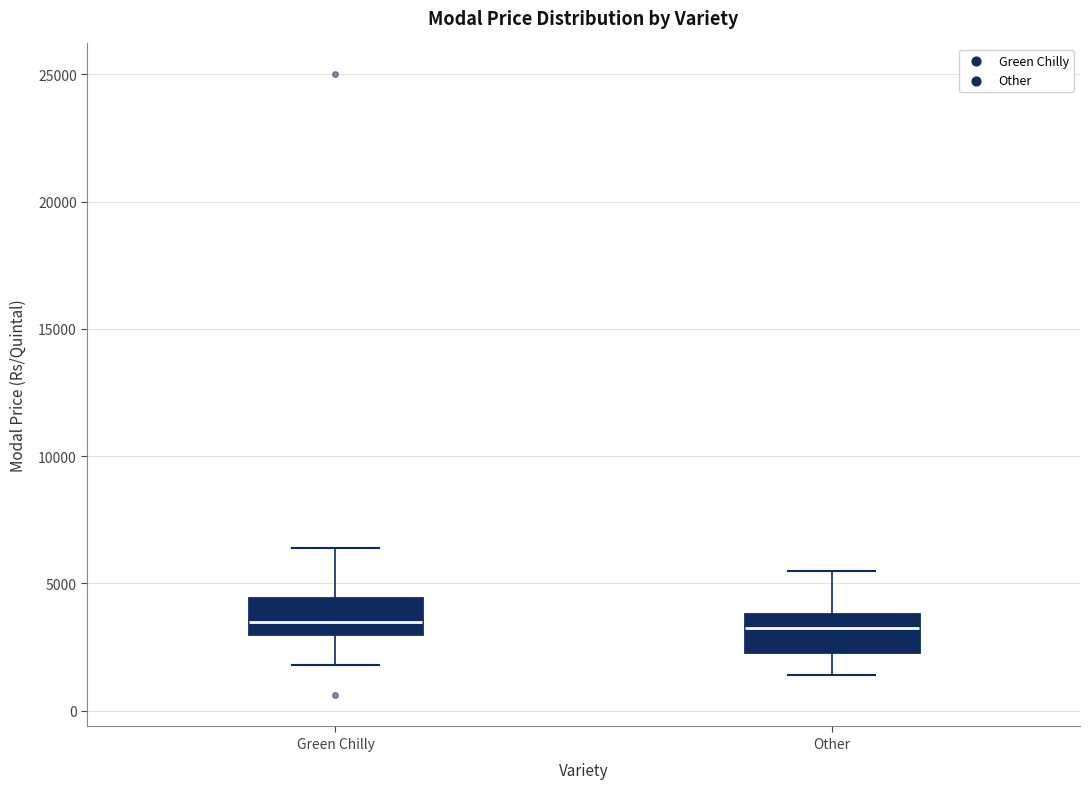

Where is the lower edge of the box for Green Chilly on the y-axis? The values are not printed on the chart, so give them approximately, as read against the axis.

3000